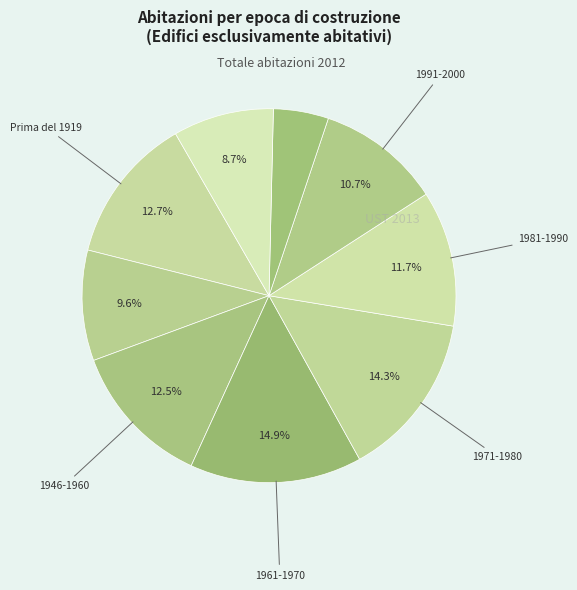

To the nearest percent, what is the average slice percentage?

11%